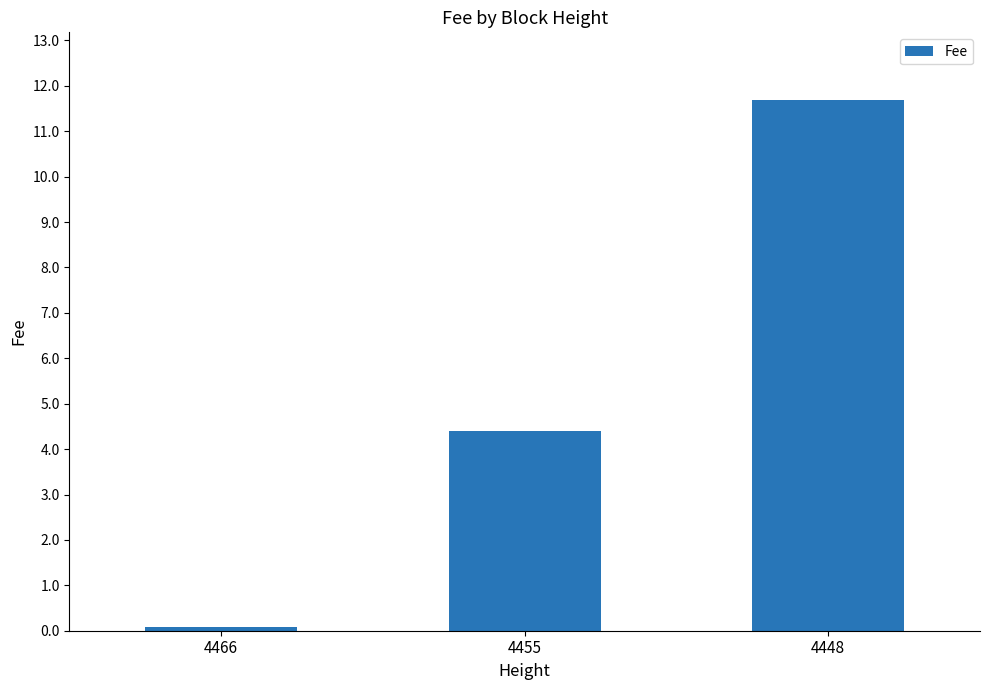

Rank the categories by value from highest to lowest.

4448, 4455, 4466